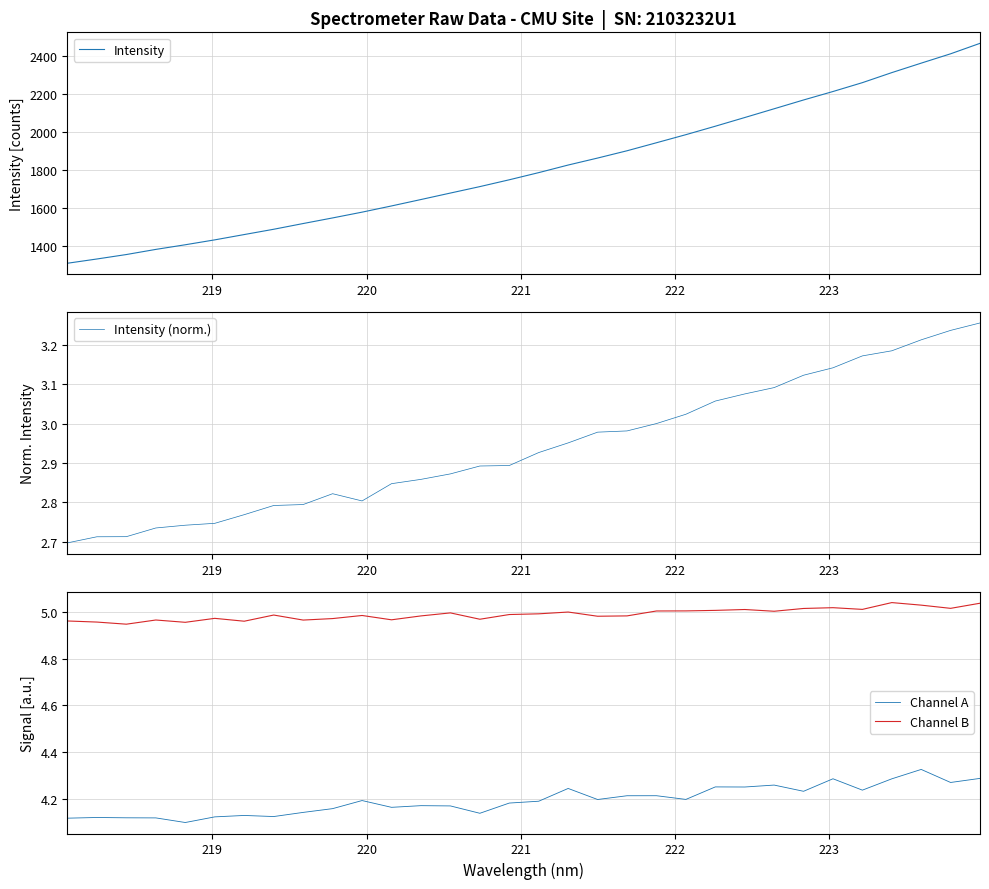

What is the highest value of the Intensity series?

2464.5